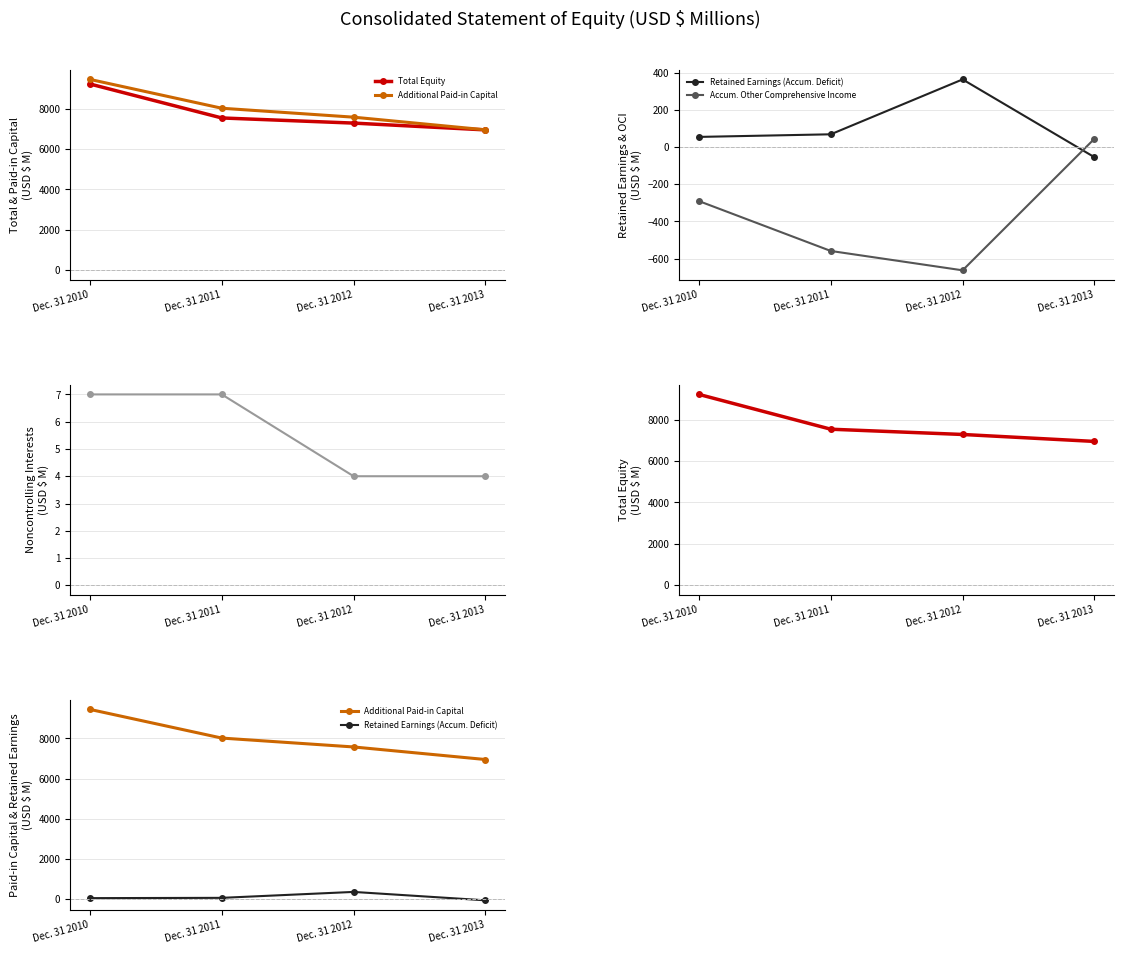

Reading right to left, extract all data points from this chart.

Total Equity: 6947	7283	7537	9217
Additional Paid-in Capital: 6951	7576	8018	9444
Retained Earnings (Accum. Deficit): -55	363	68	54
Accum. Other Comprehensive Income: 44	-663	-559	-291
Noncontrolling Interests: 4	4	7	7